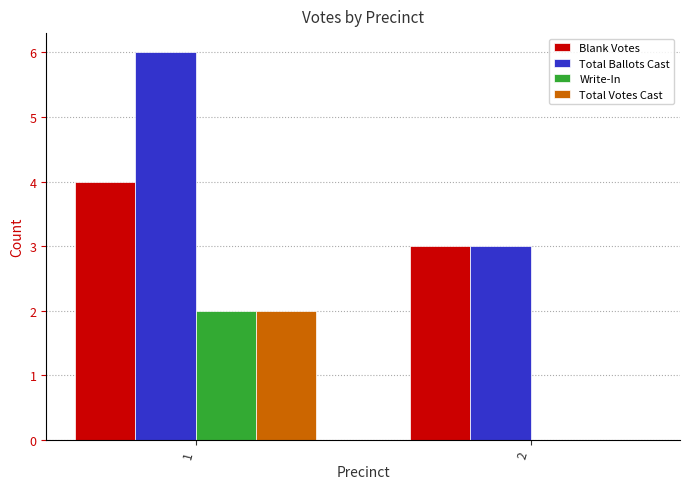

What are all the series names shown in the legend?

Blank Votes, Total Ballots Cast, Write-In, Total Votes Cast